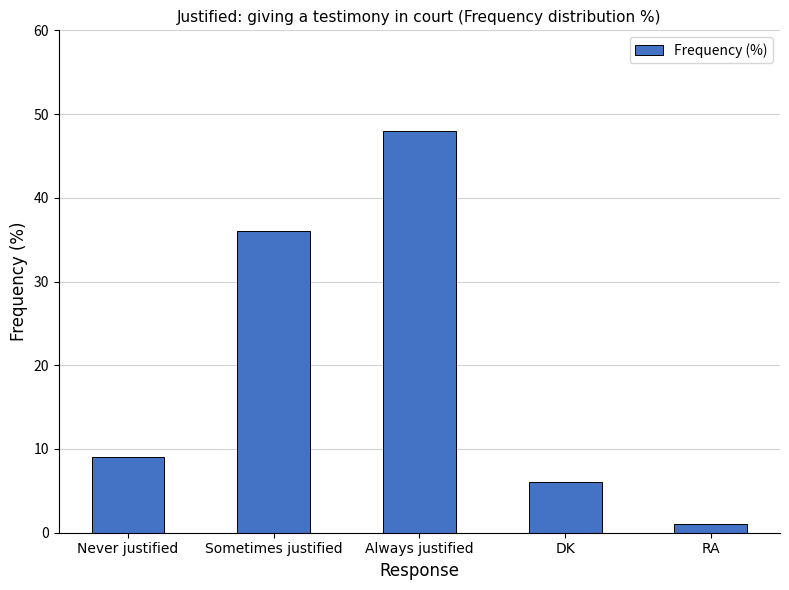

Rank the categories by value from lowest to highest.

RA, DK, Never justified, Sometimes justified, Always justified